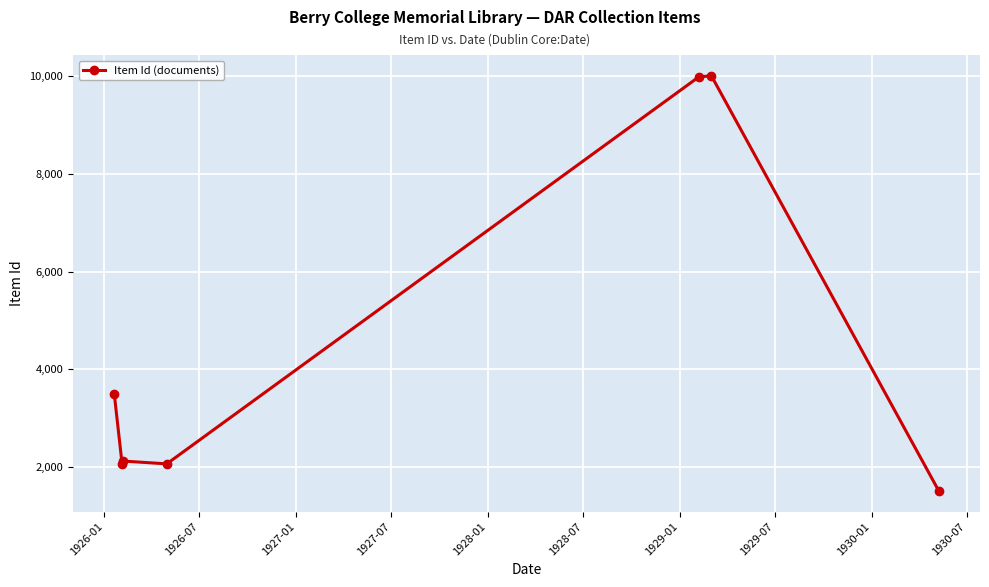

What is the value of the 1st point from the left?

3501